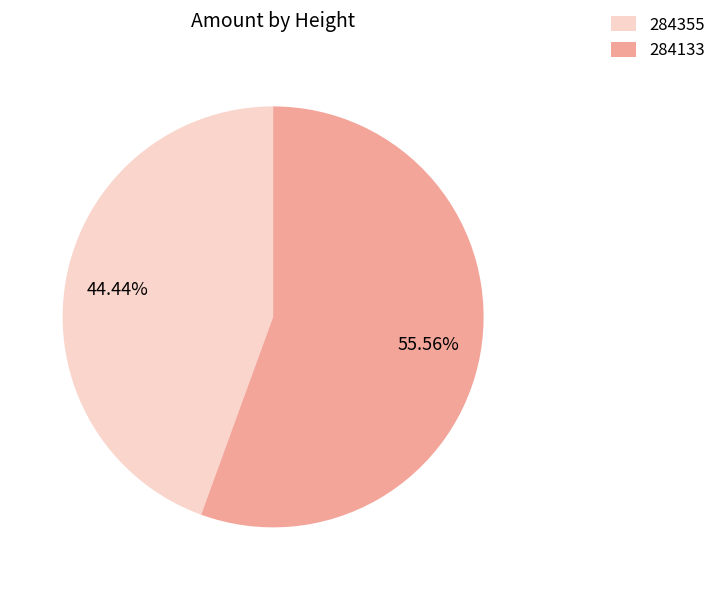

To the nearest percent, what is the difference between the largest and smallest slice percentages?

11%